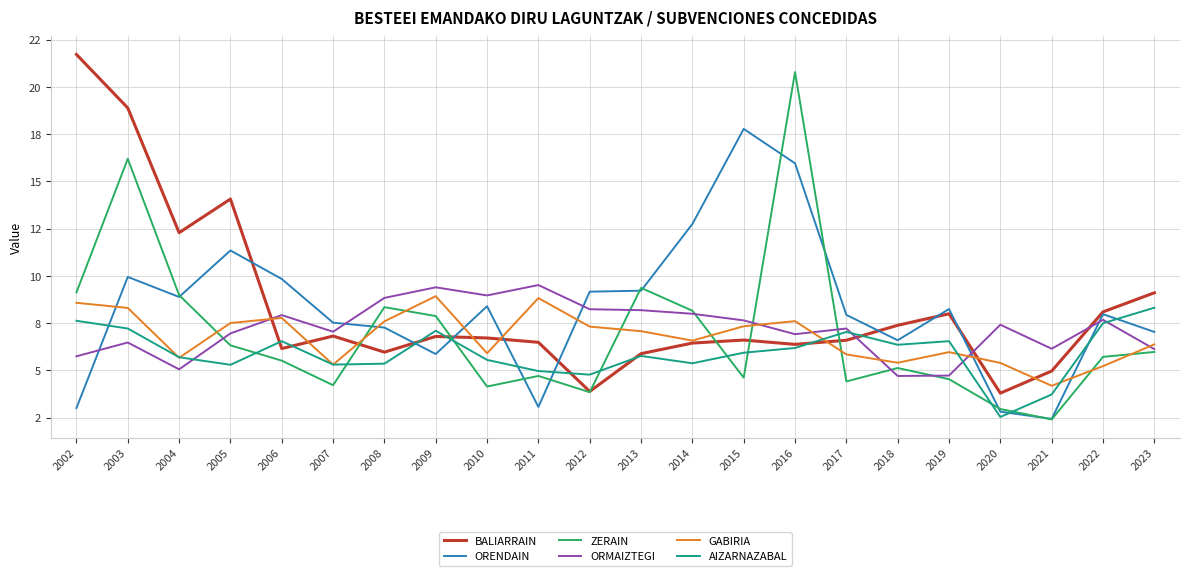

What is the maximum value for BALIARRAIN?

21.7